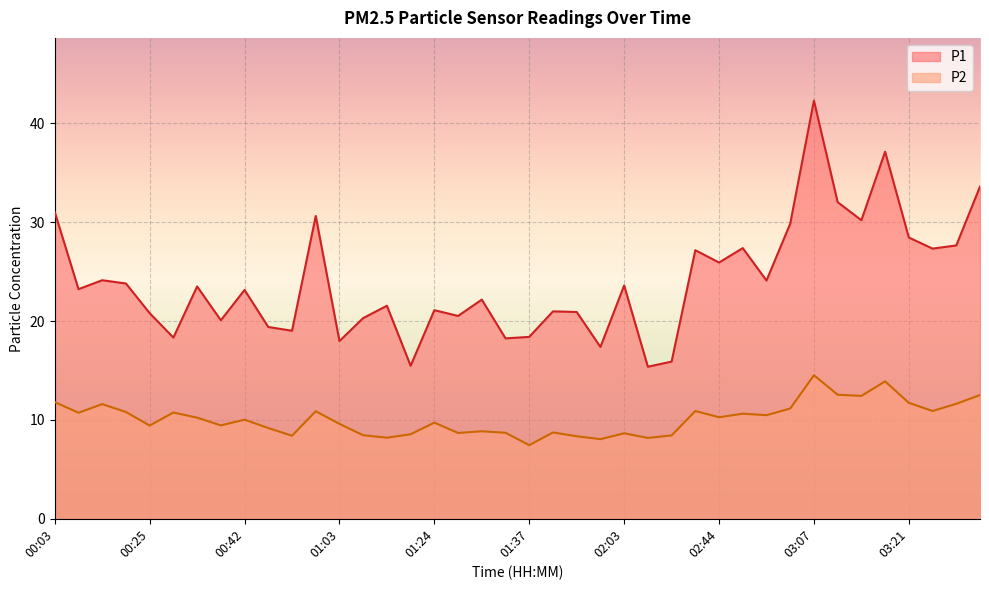

At which label does P1 reach its minimum?

02:13